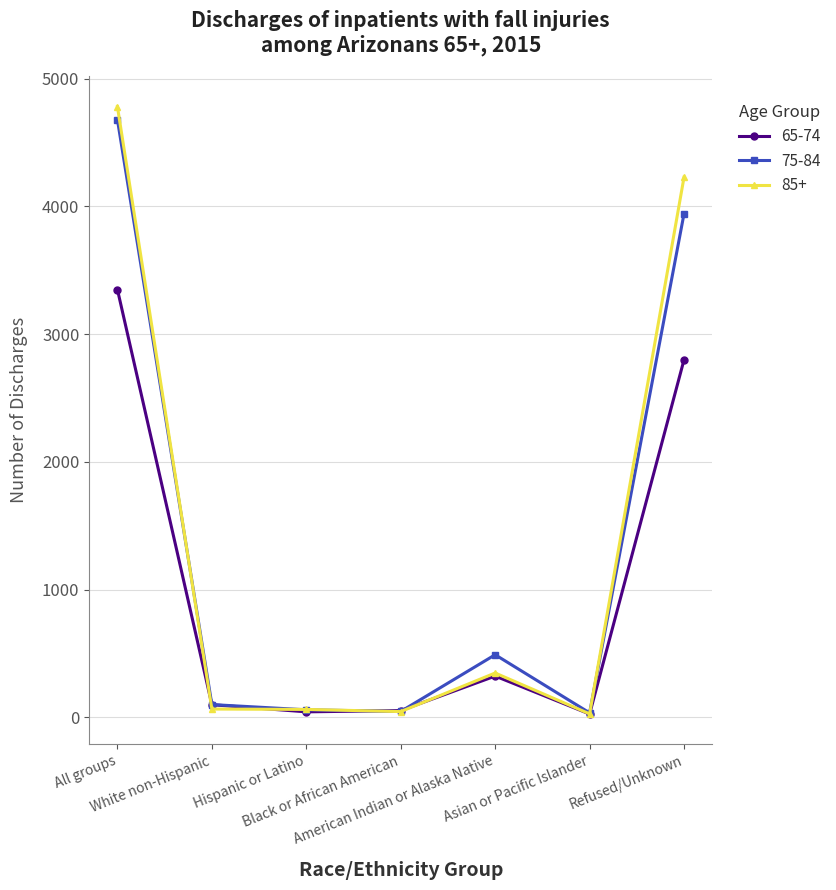

The value of 75-84 at Refused/Unknown is 3943. True or false?

True